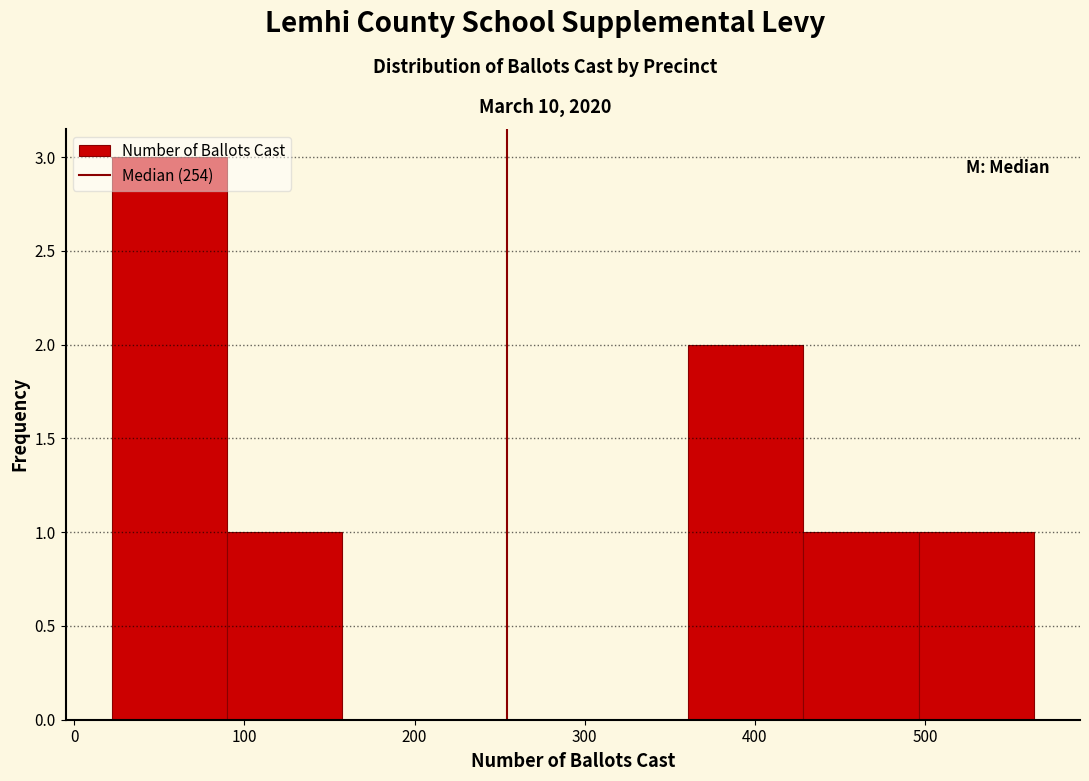

Over which range of the x-axis is the bar tallest?

20 to 90